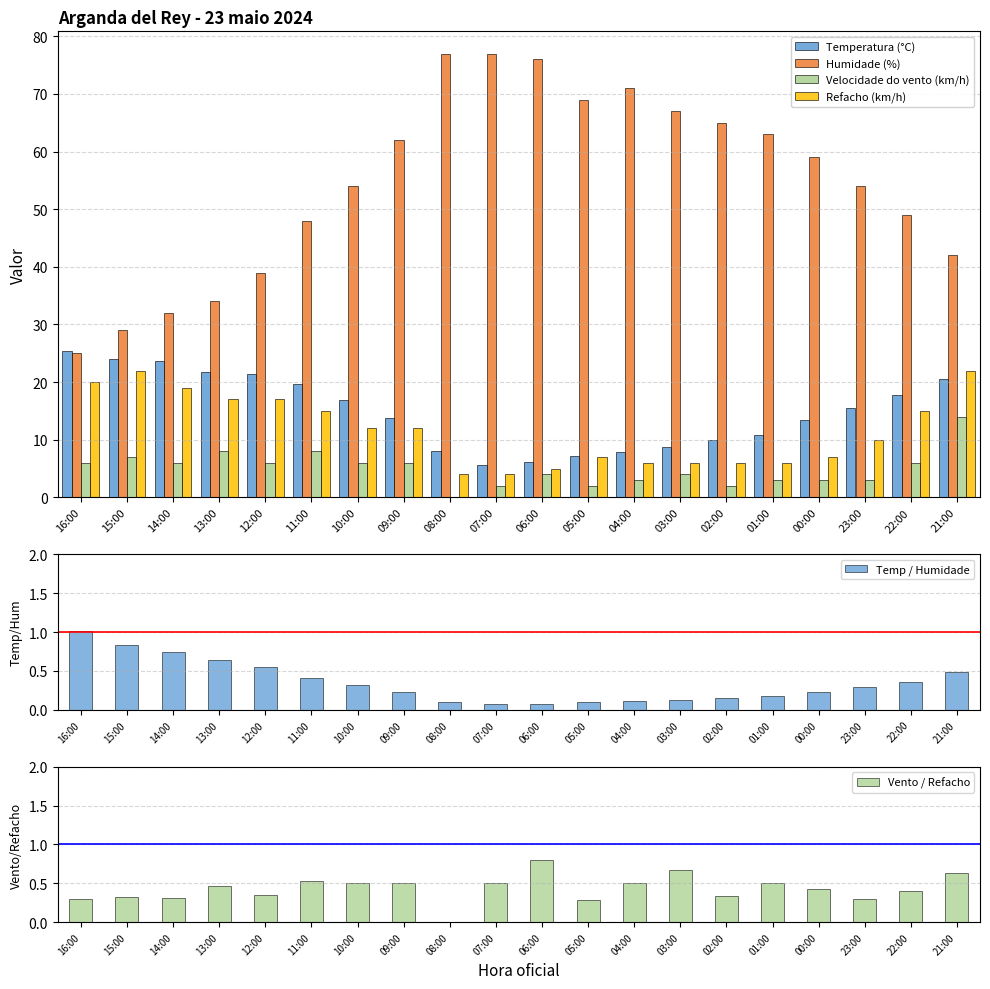

What position from the right is 00:00?

4